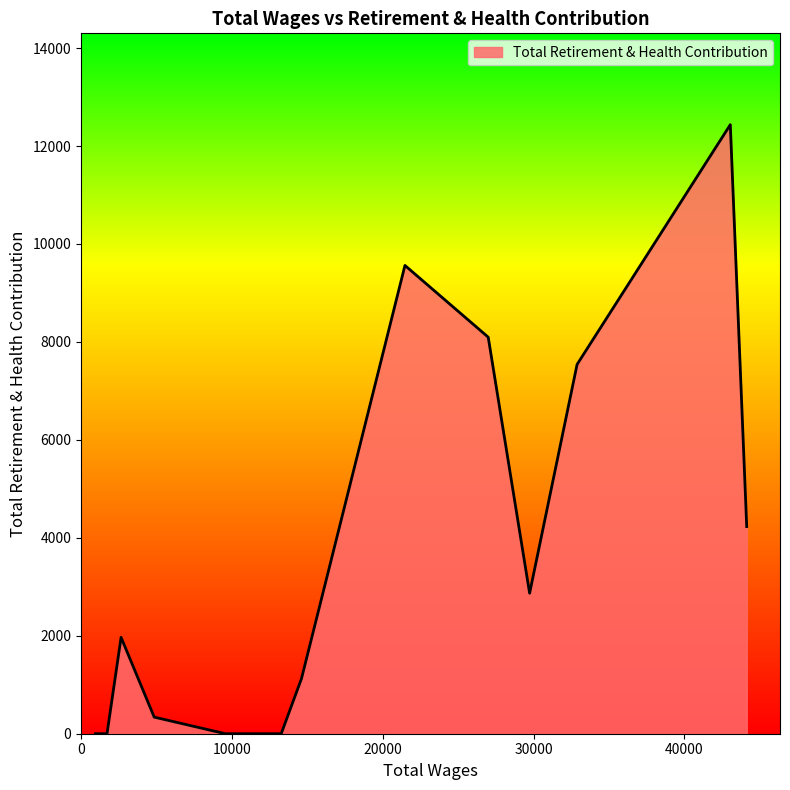

What is the maximum value shown in the chart?

12436